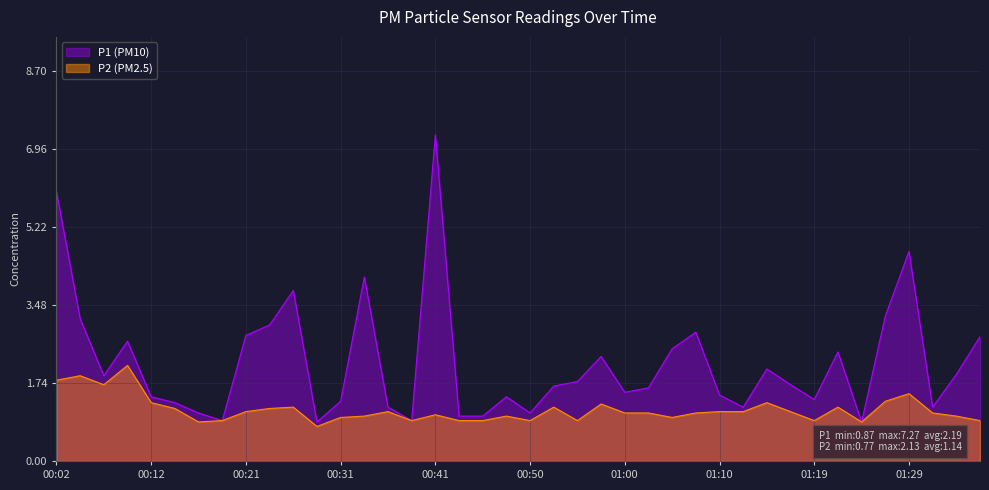

At which category does P1 reach its first local peak?

00:09